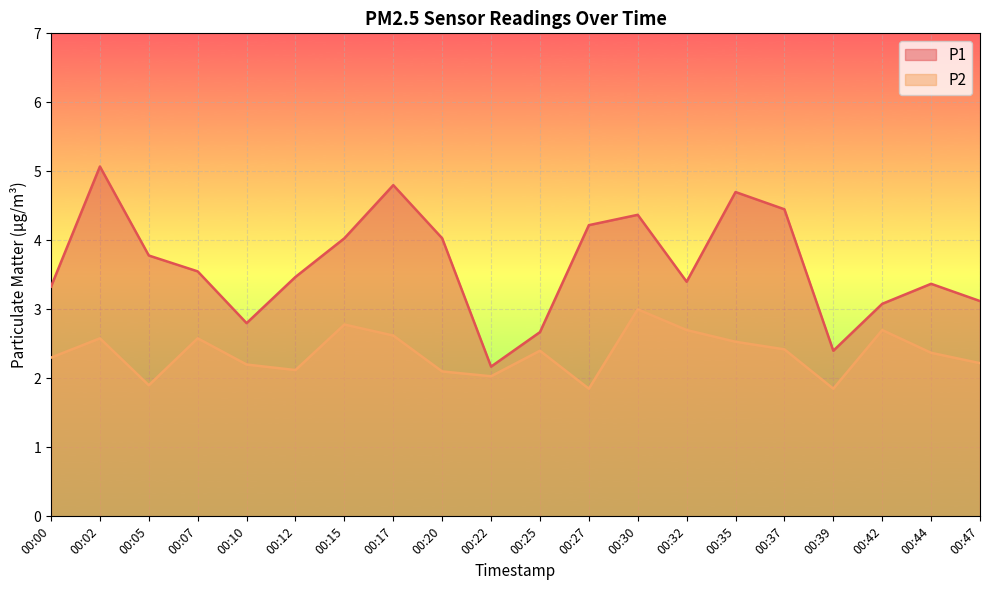

Which series changed the most between 00:02 and 00:15?

P1